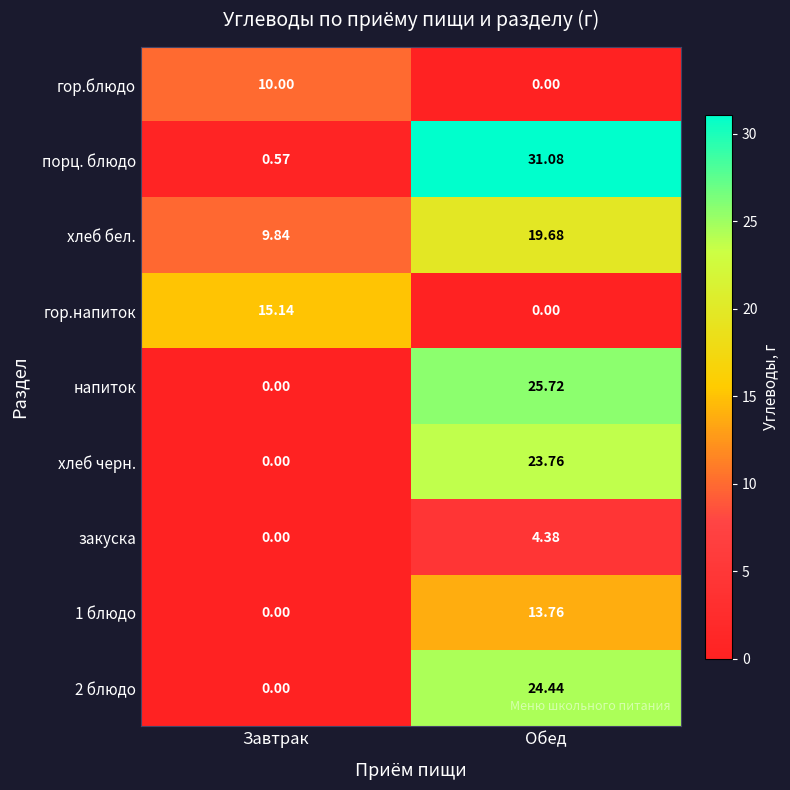

Rank the series by their maximum value, from lowest to highest.

закуска, гор.блюдо, 1 блюдо, гор.напиток, хлеб бел., хлеб черн., 2 блюдо, напиток, порц. блюдо